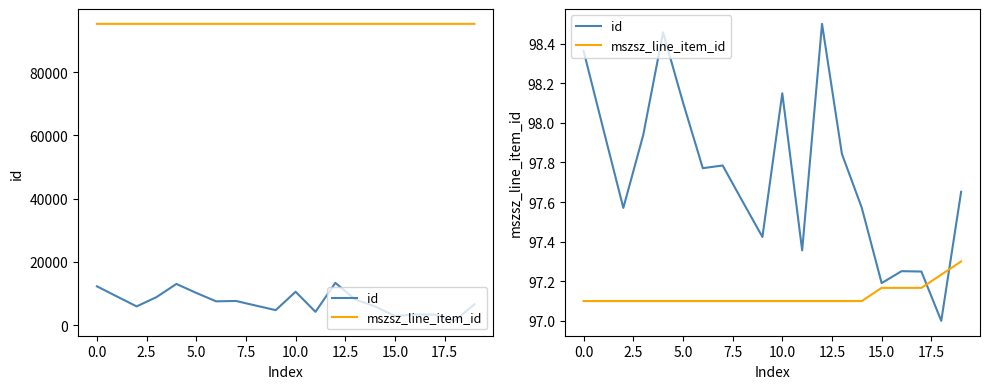

The value of id at 15 is 169.6. True or false?

False